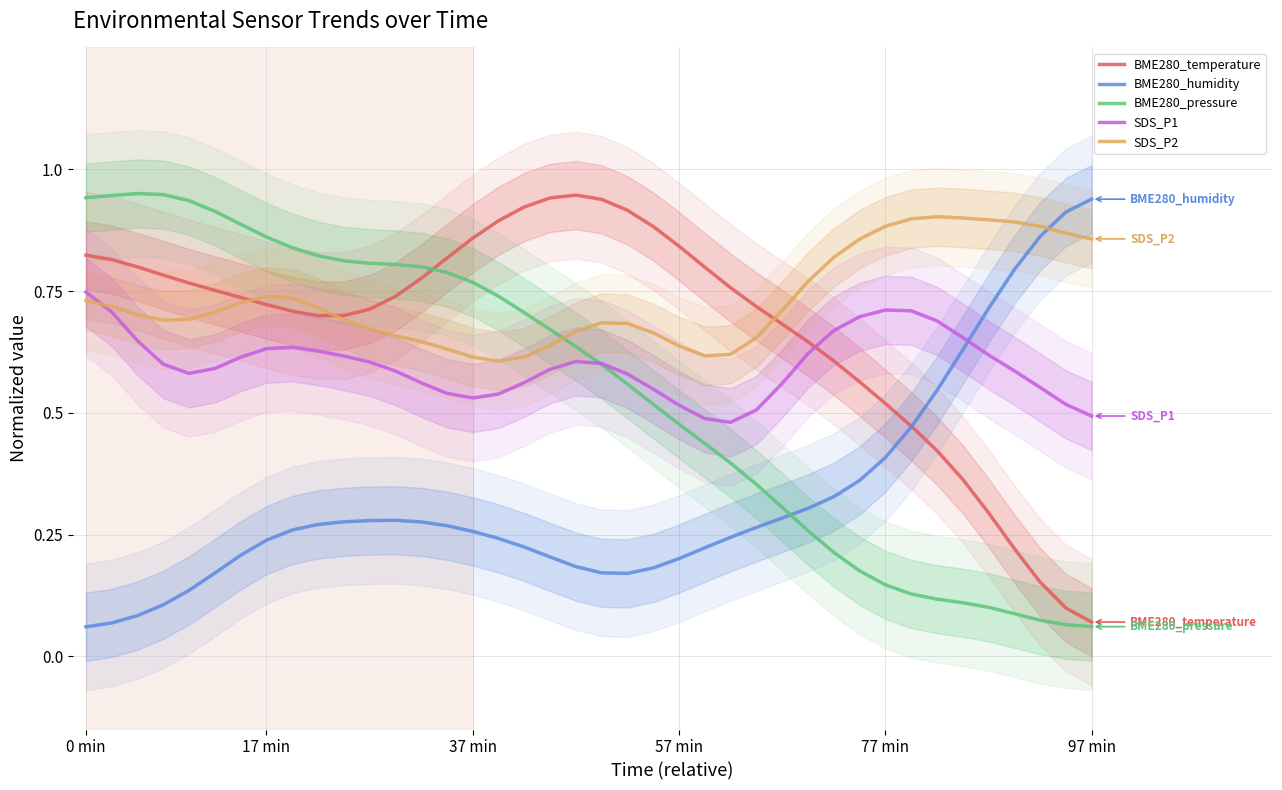

Where is the first local minimum for BME280_temperature?

9